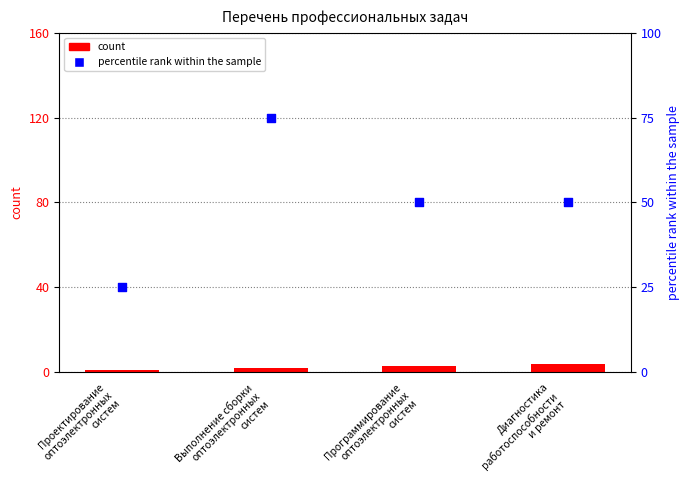

Is the value of percentile rank within the sample at Программирование
оптоэлектронных
систем greater than the value of count at Программирование
оптоэлектронных
систем?

Yes